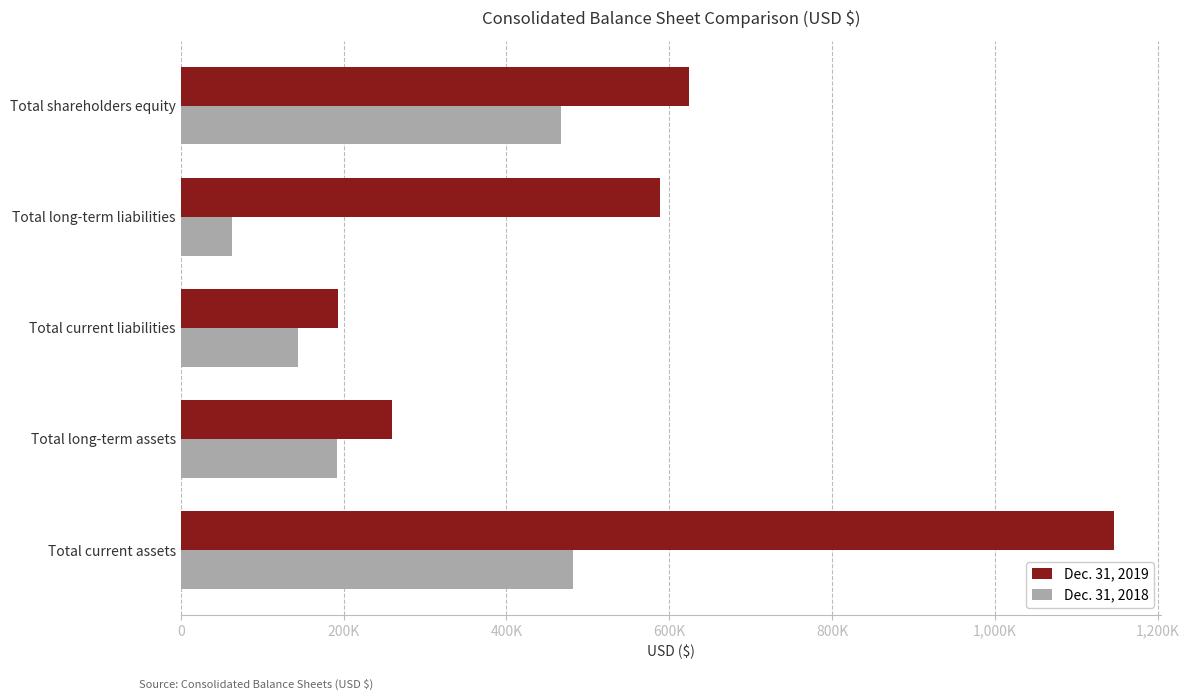

What is the difference between the maximum and minimum values in the Dec. 31, 2019 series?

953530